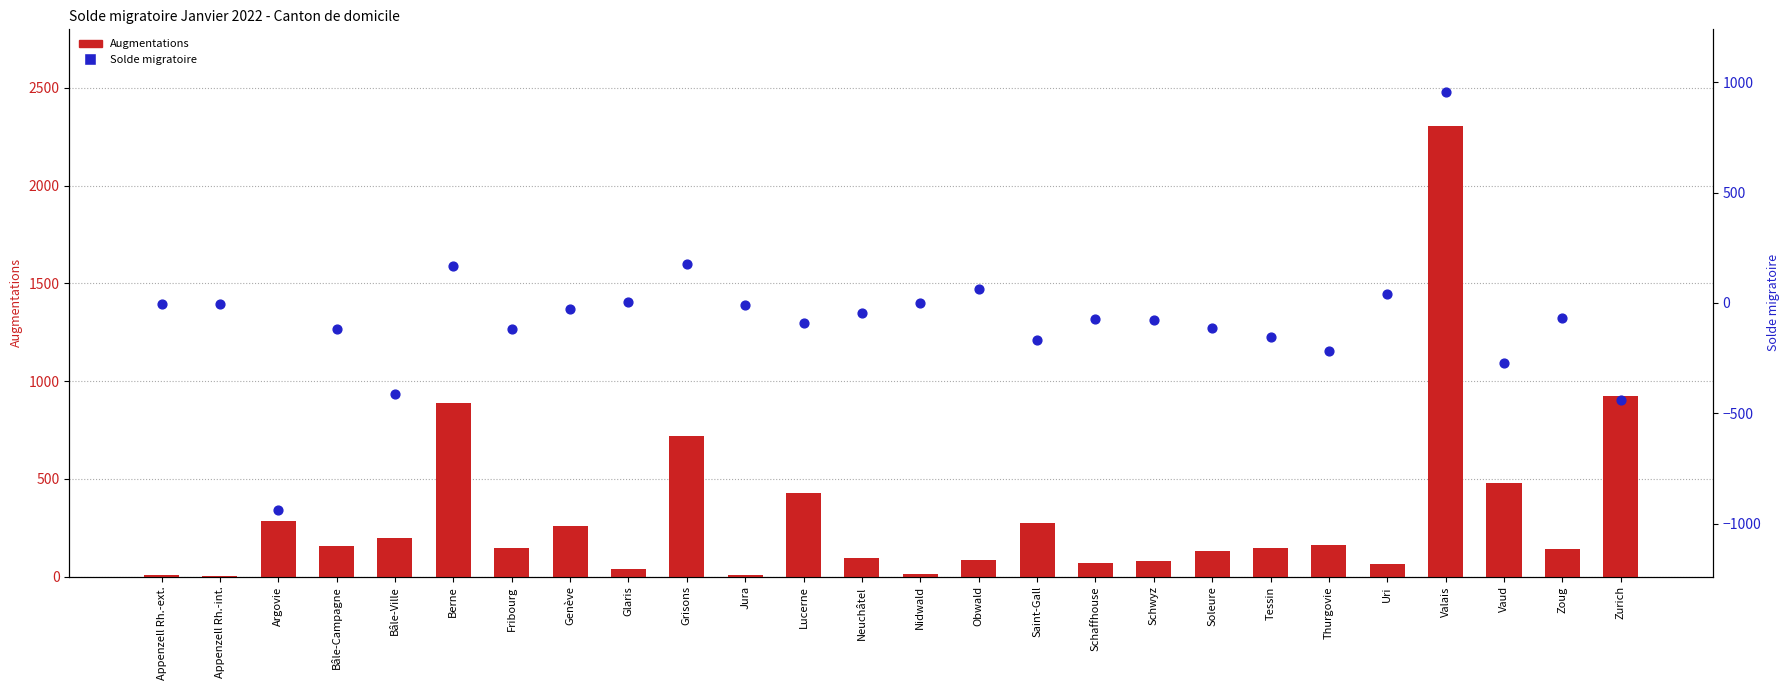

Which series contains the highest Y value?

Augmentations